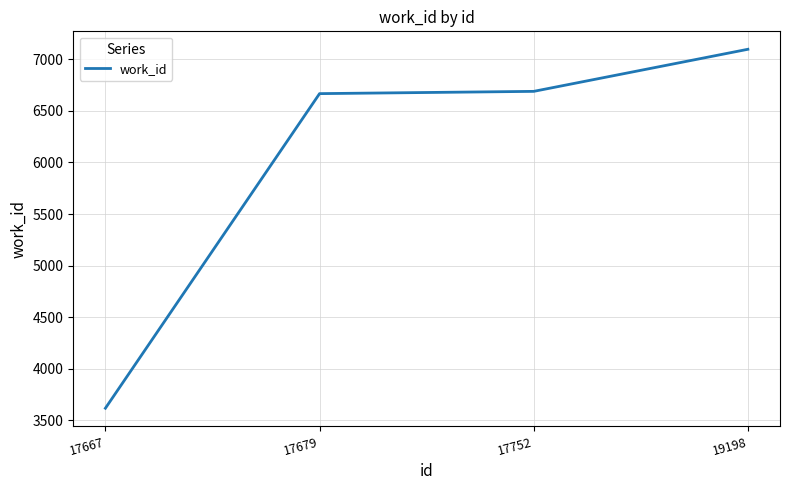

Reading left to right, extract all data points from this chart.

17667=3617	17679=6667	17752=6689	19198=7097